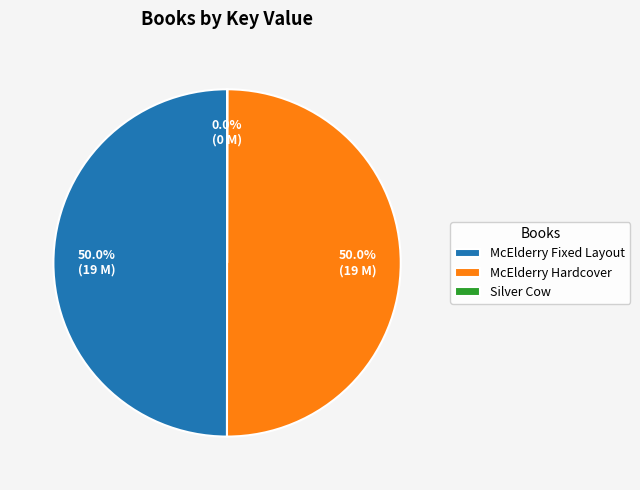

Approximately how many times larger is the value at McElderry Fixed Layout compared to McElderry Hardcover?

1.0